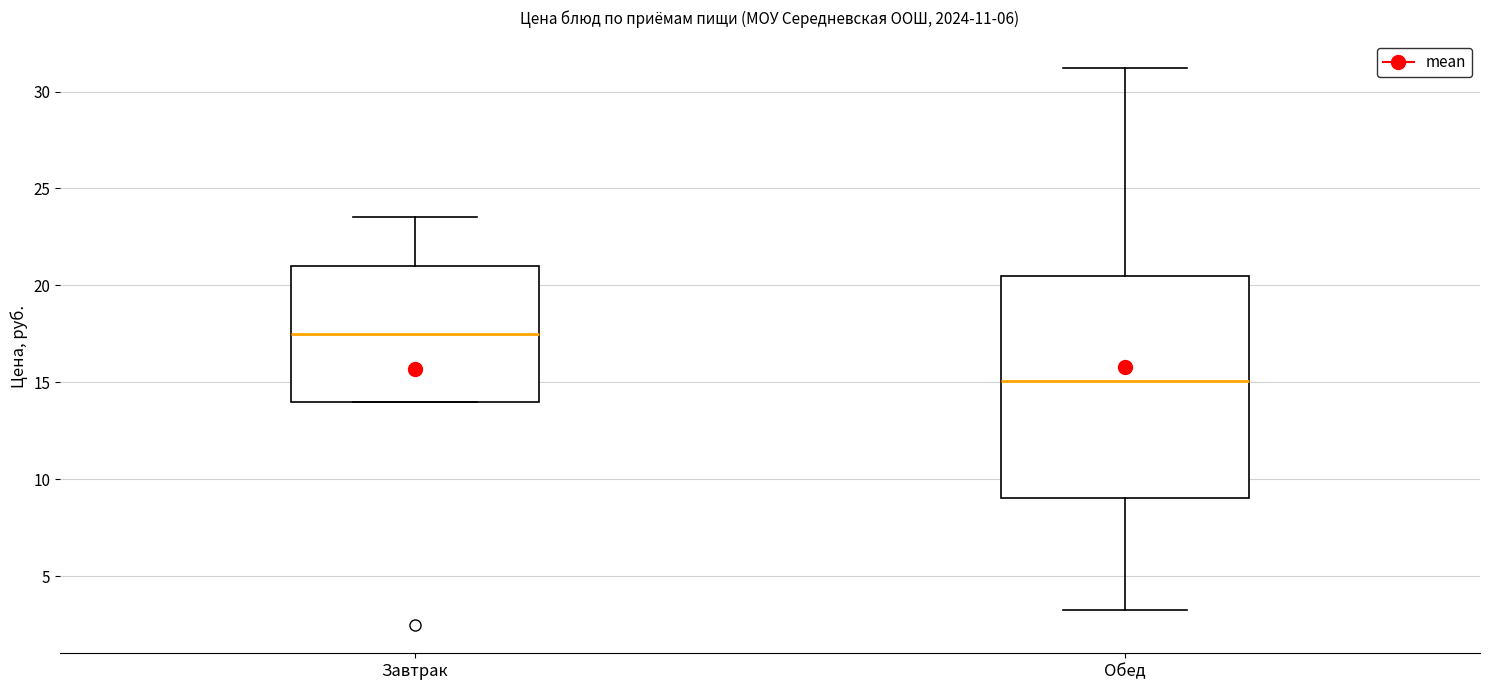

Where does the median line of the box for Завтрак sit on the y-axis? The values are not printed on the chart, so give them approximately, as read against the axis.

17.5